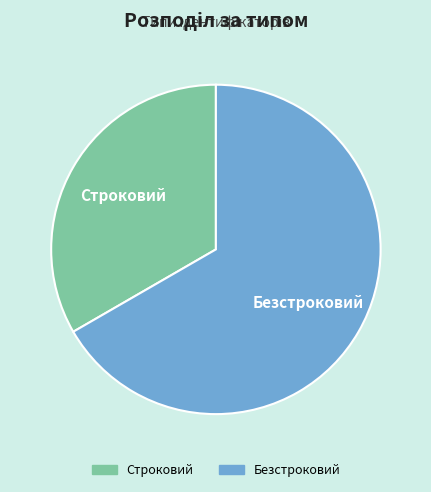

True or false: Строковий accounts for 33% of the total.

True